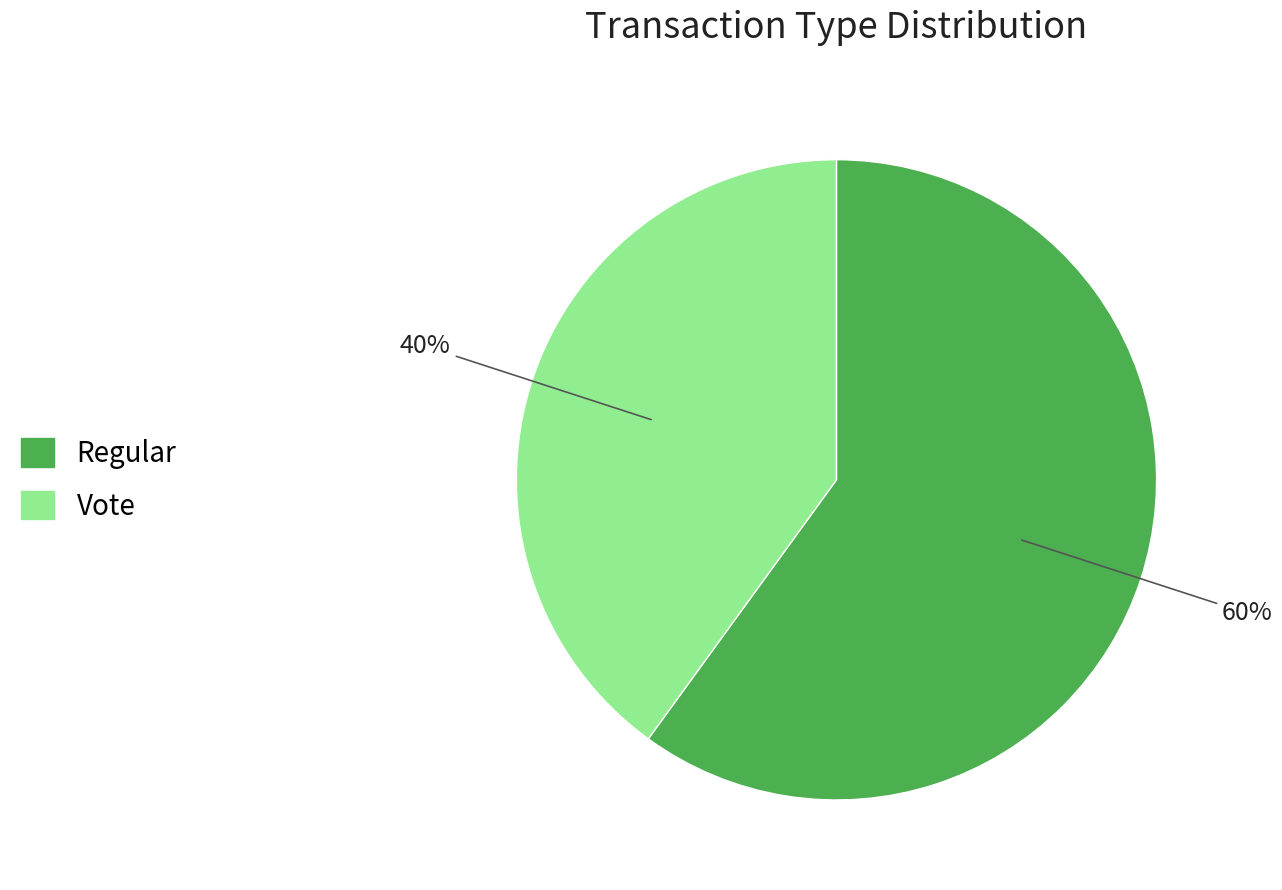

Does any single category account for the majority?

Yes